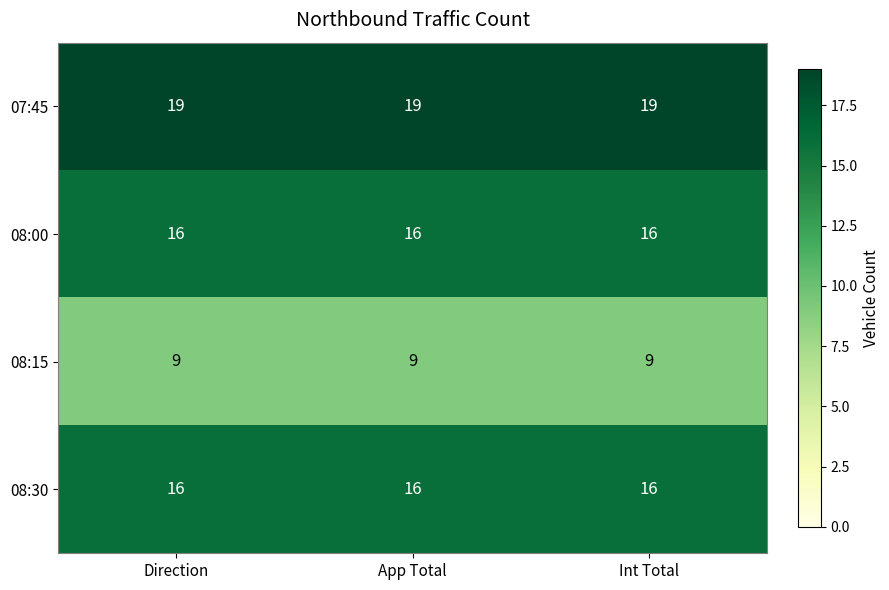

What is the average value of the 08:30 series?

16